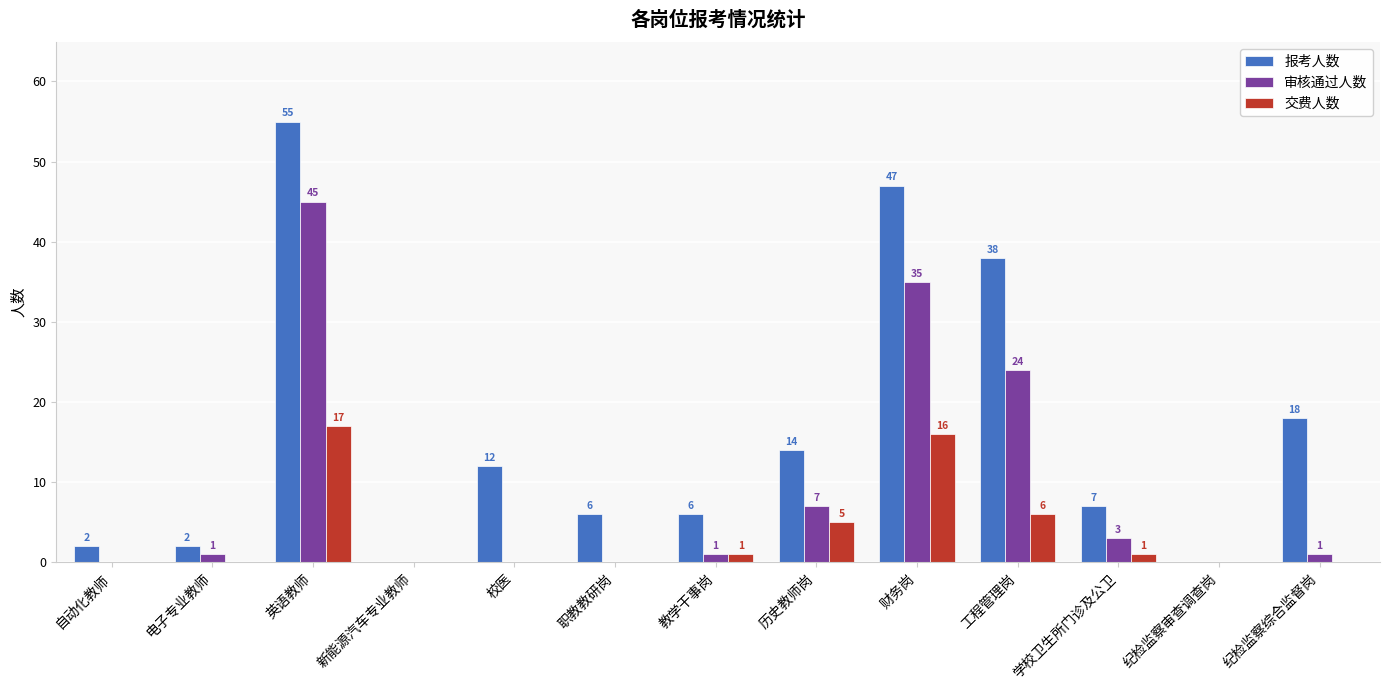

Is it true that 审核通过人数 equals 69 at 英语教师?

False